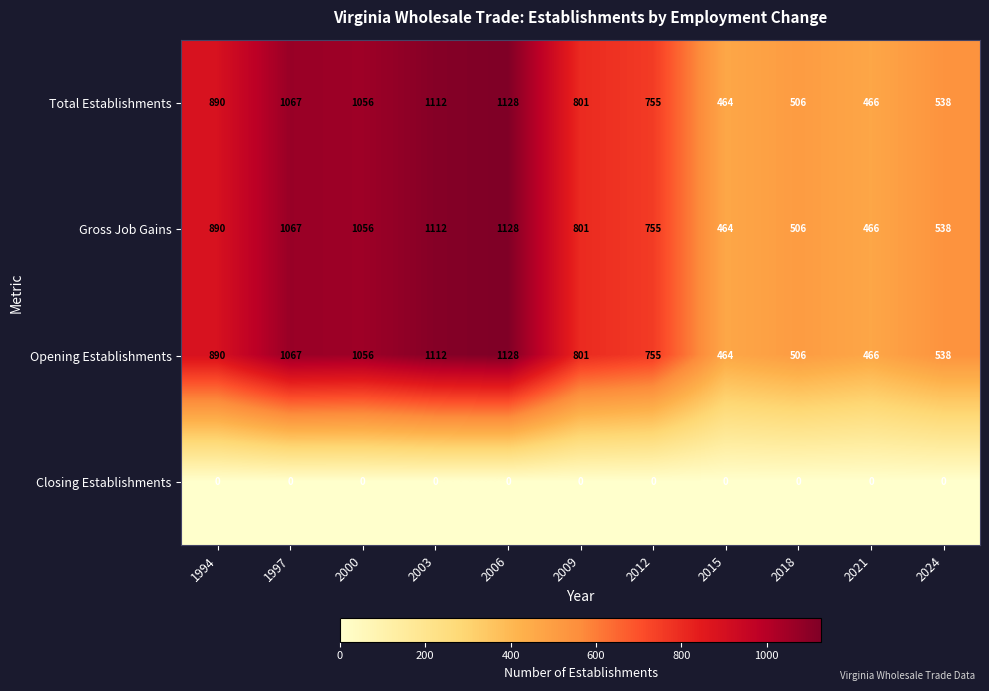

True or false: Total Establishments has a value of 273 at 2024.

False